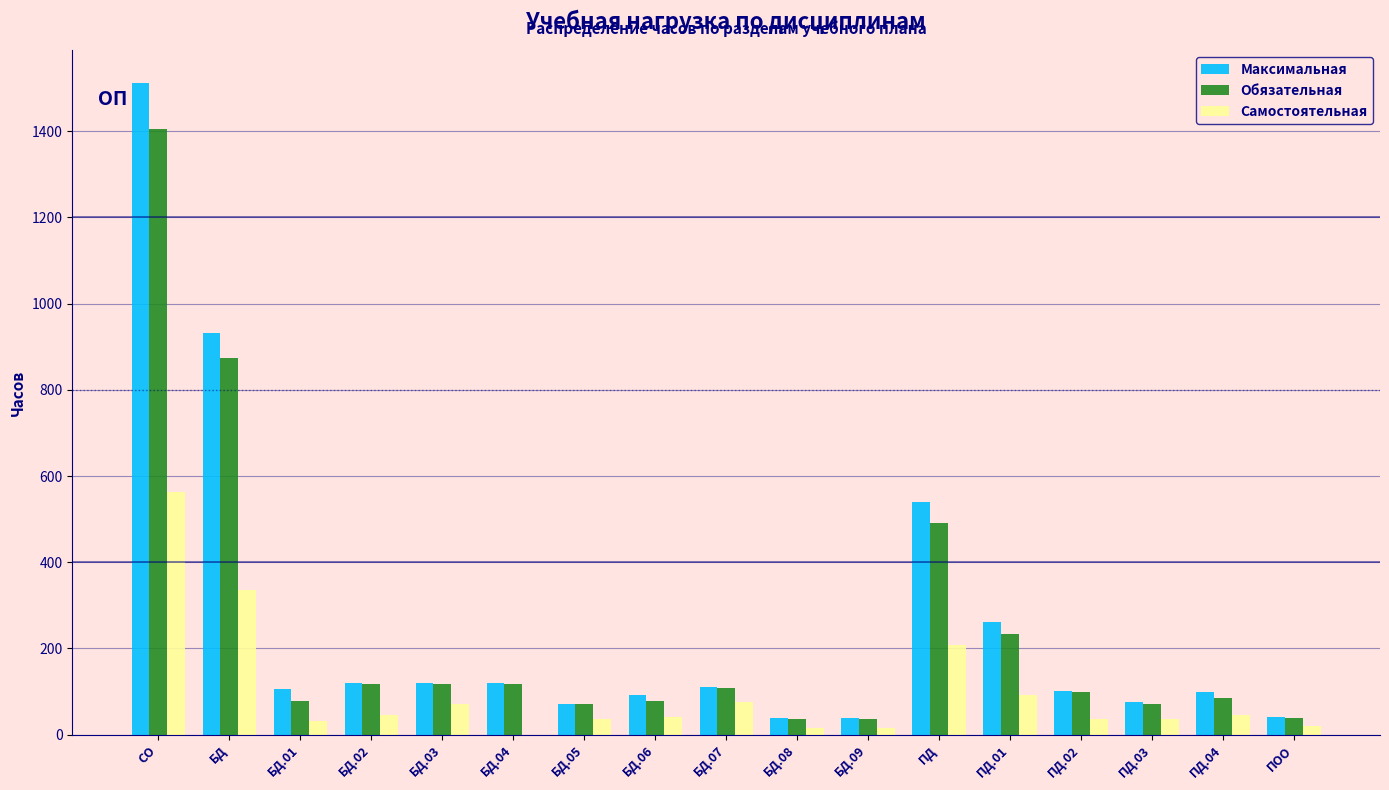

At which category is the sum across all series the highest?

СО